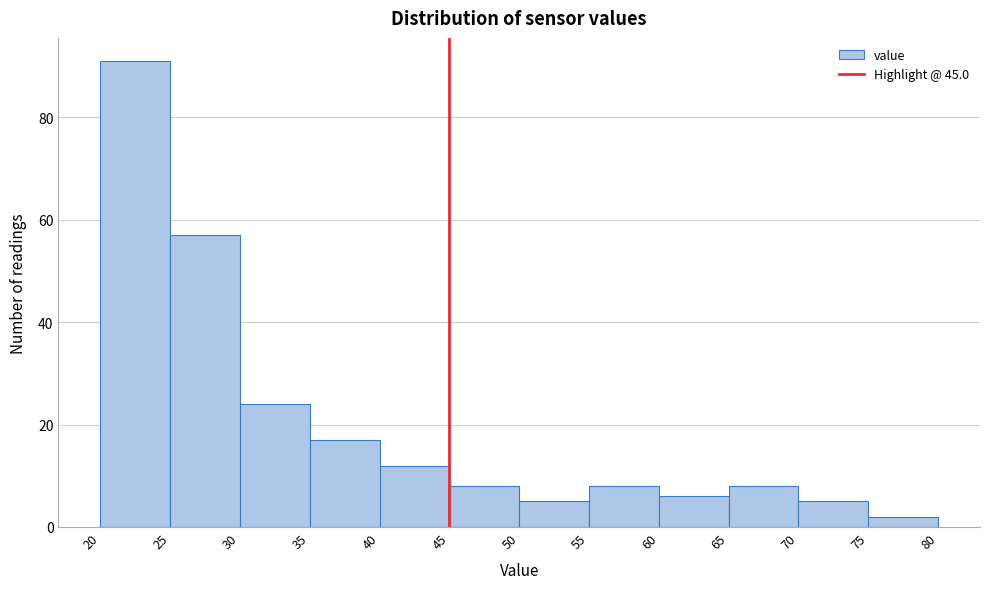

Reading left to right, list every bar in this chart as the range it spans on the x-axis followed by its height. The values are not printed on the chart, so give them approximately, as read against the axis.

20 to 25: 92
25 to 30: 58
30 to 35: 24
35 to 40: 18
40 to 45: 12
45 to 50: 8
50 to 55: 6
55 to 60: 8
60 to 65: 6
65 to 70: 8
70 to 75: 6
75 to 80: 2